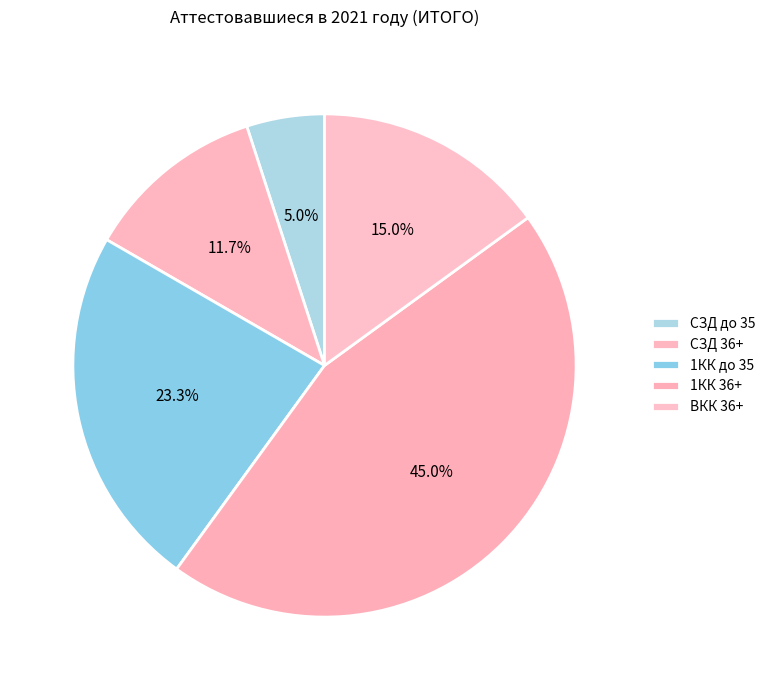

Is СЗД 36+ the majority of the pie?

No